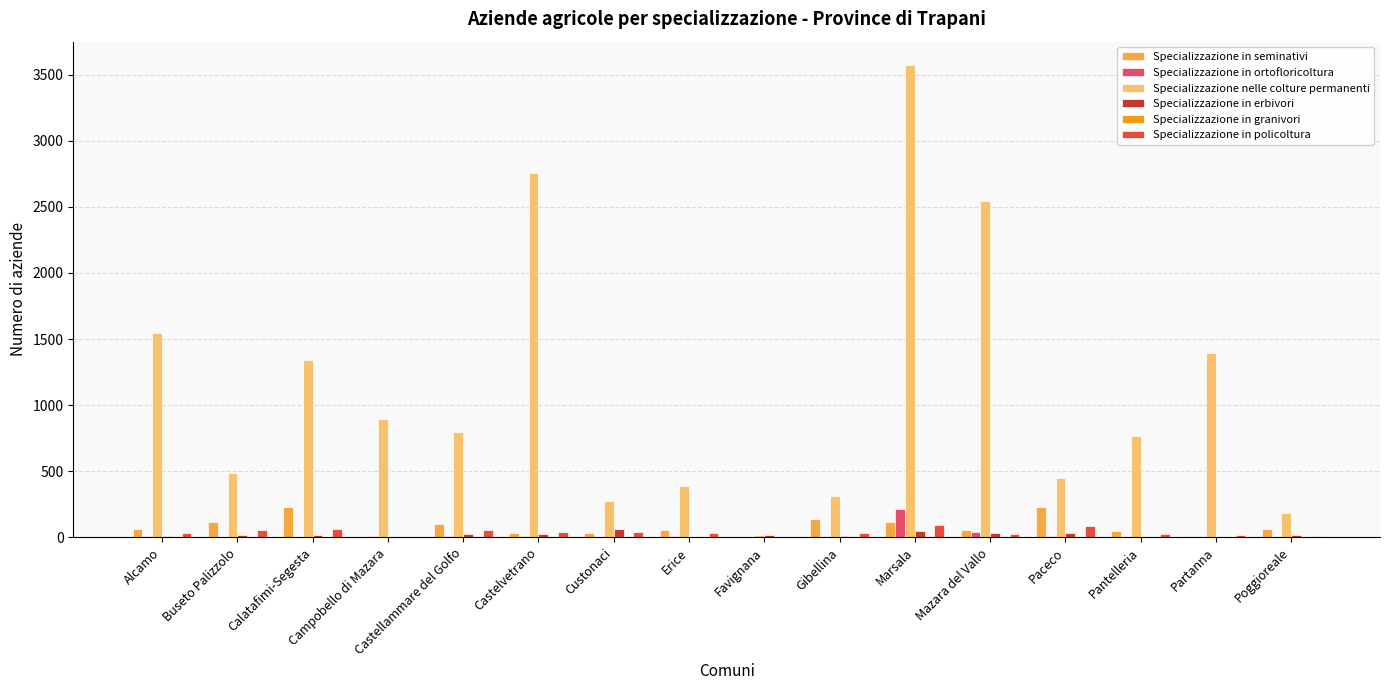

How many distinct data groups are displayed?

6